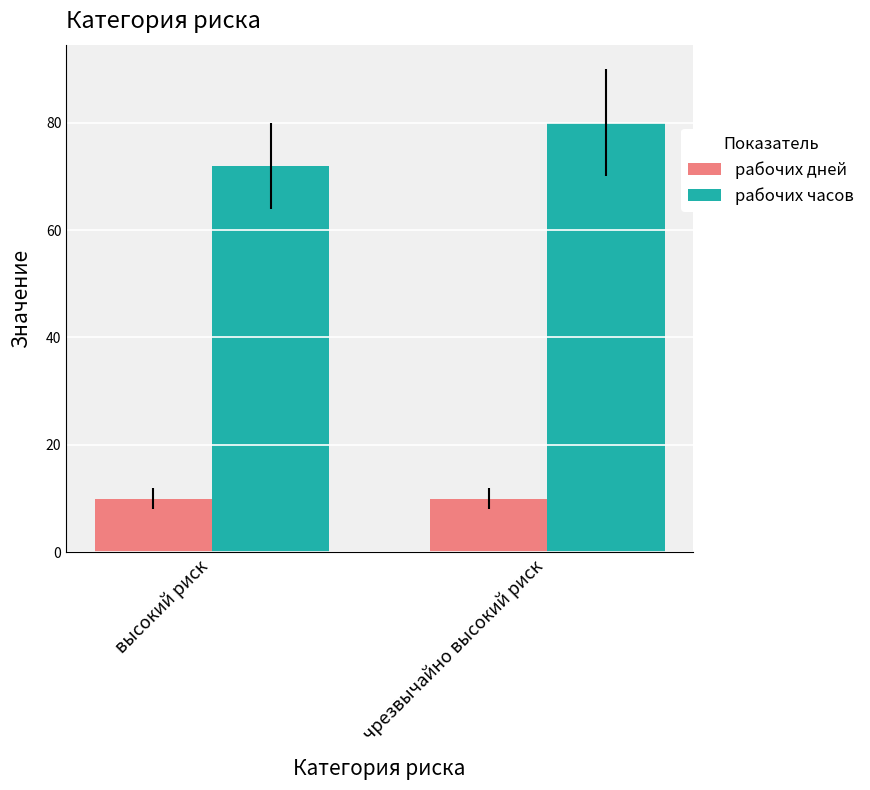

How many рабочих часов values are between 72 and 80?

2